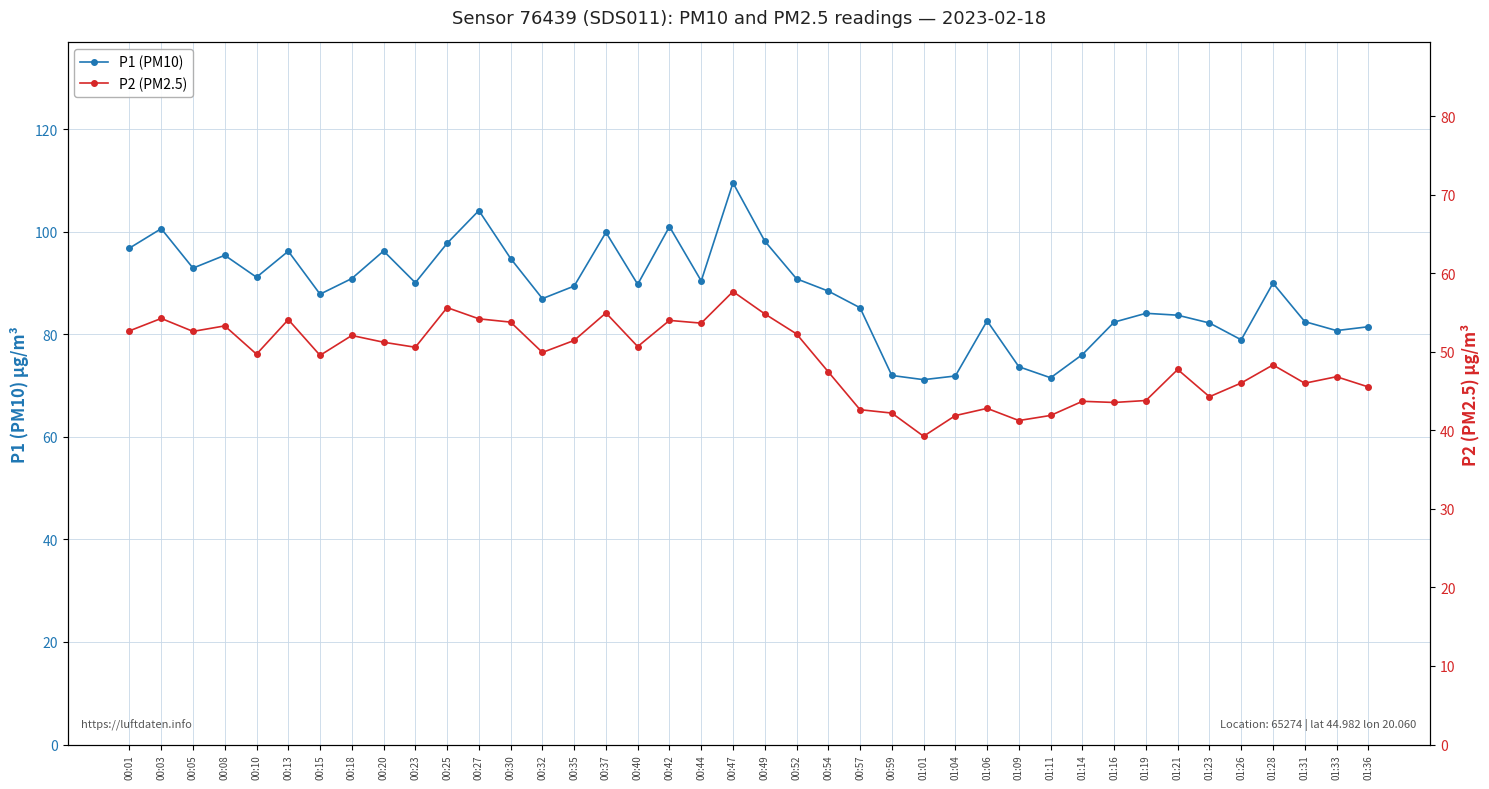

Reading left to right, what are all the values shown in this chart?

P1 (PM10): 96.8	100.6	92.9	95.4	91.1	96.2	87.8	90.8	96.2	90.0	97.7	104.1	94.8	86.9	89.4	99.8	89.7	101.0	90.4	109.5	98.2	90.8	88.4	85.2	72.0	71.1	71.8	82.6	73.7	71.5	76.0	82.3	84.1	83.7	82.2	78.9	90.0	82.5	80.7	81.5
P2 (PM2.5): 52.7	54.2	52.6	53.3	49.7	54.1	49.5	52.1	51.2	50.6	55.6	54.2	53.8	49.9	51.5	55.0	50.7	54.0	53.6	57.7	54.8	52.3	47.5	42.6	42.2	39.2	41.9	42.8	41.2	41.9	43.7	43.5	43.8	47.8	44.3	46.0	48.3	46.0	46.8	45.5